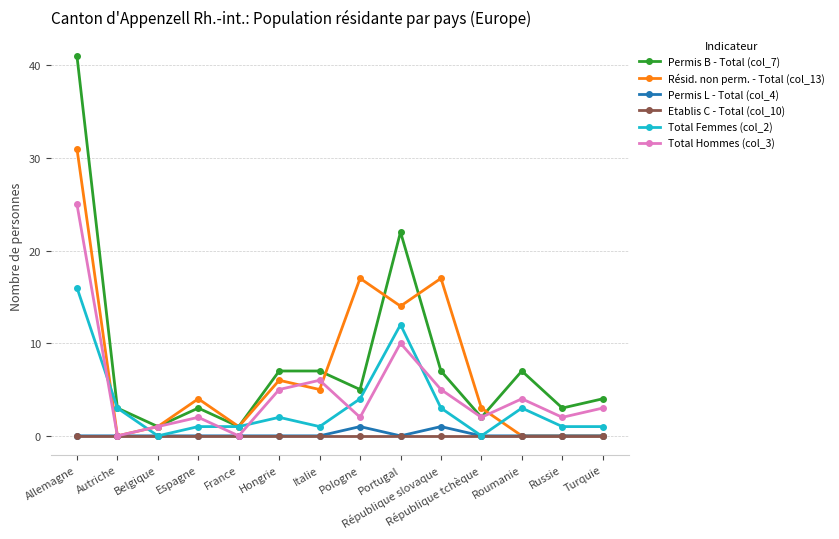

At which label does Permis B - Total (col_7) reach its peak?

Allemagne